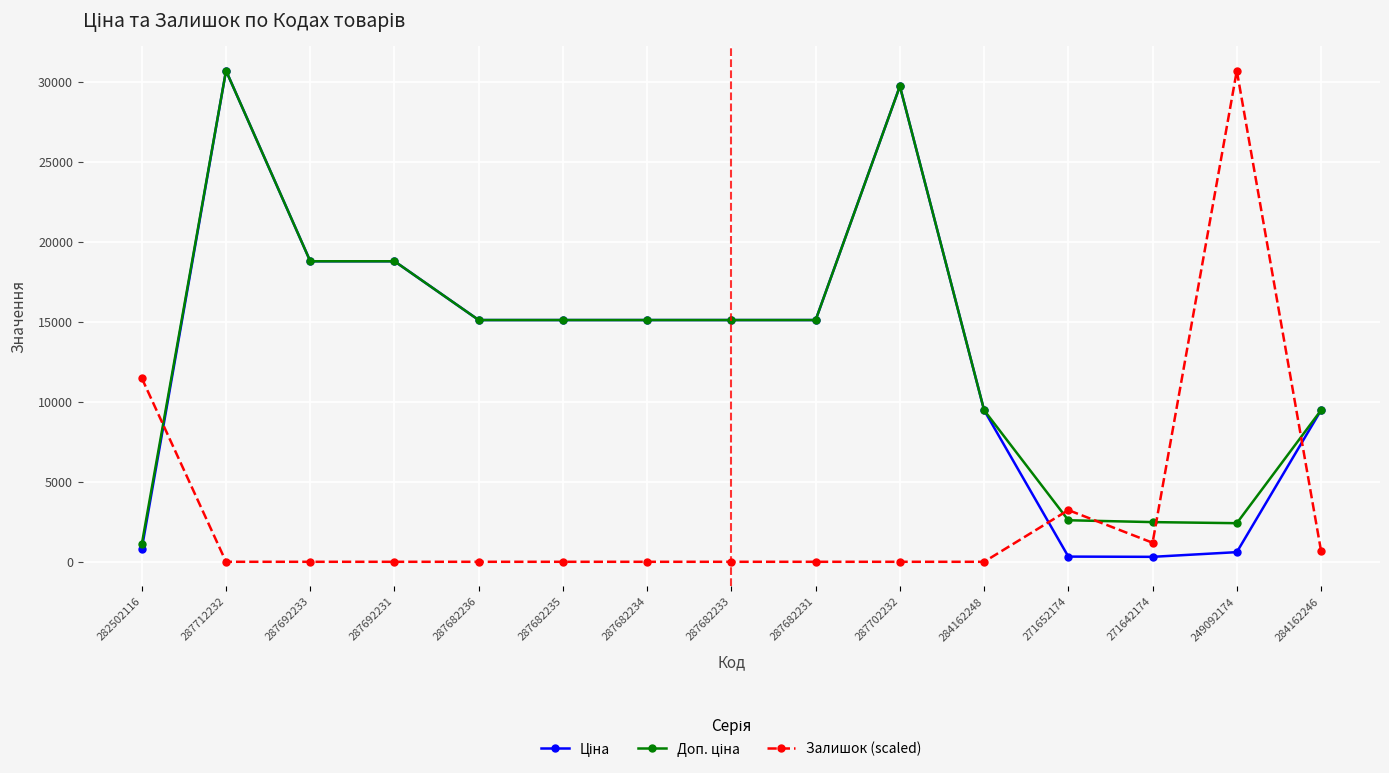

Is it true that Залишок (scaled) equals 30717.1 at 249092174?

True